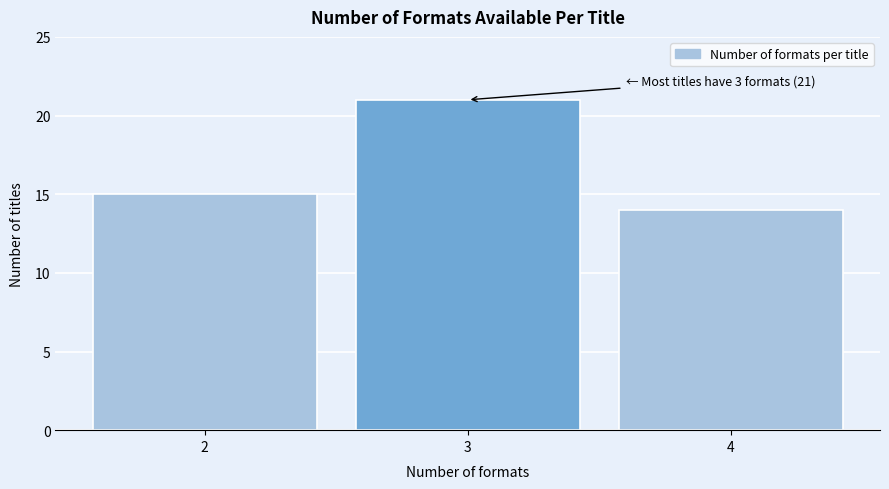

Over which range of the x-axis is the bar tallest?

2.5 to 3.5